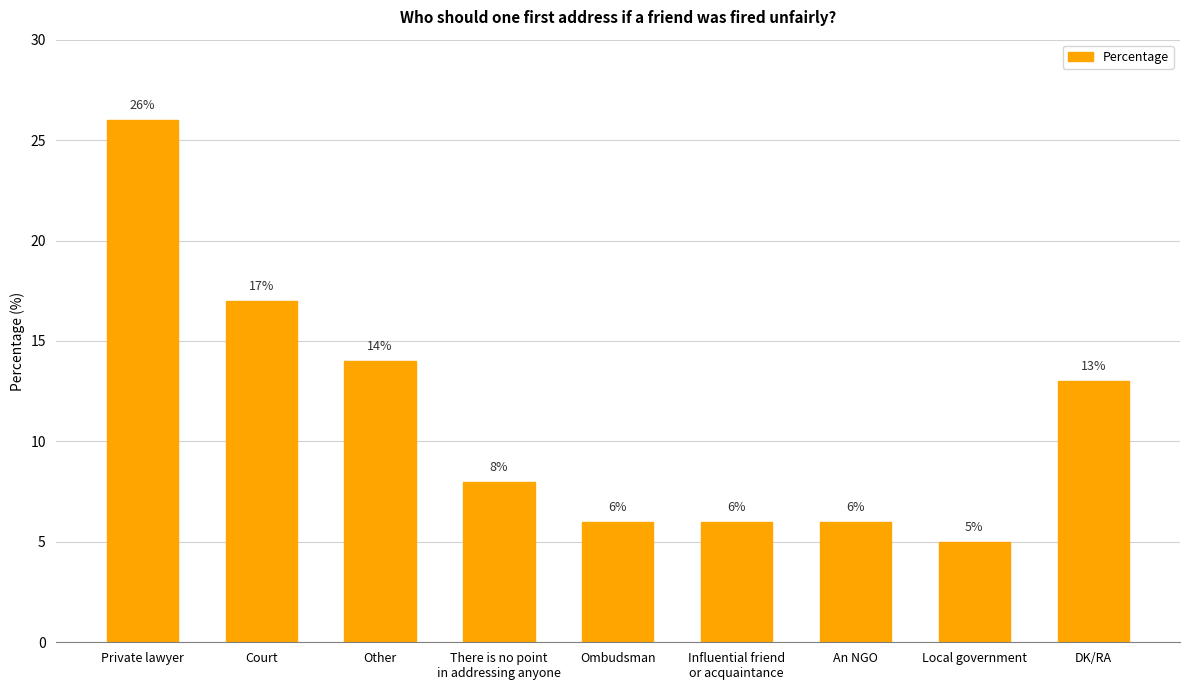

Read the value at DK/RA.

13